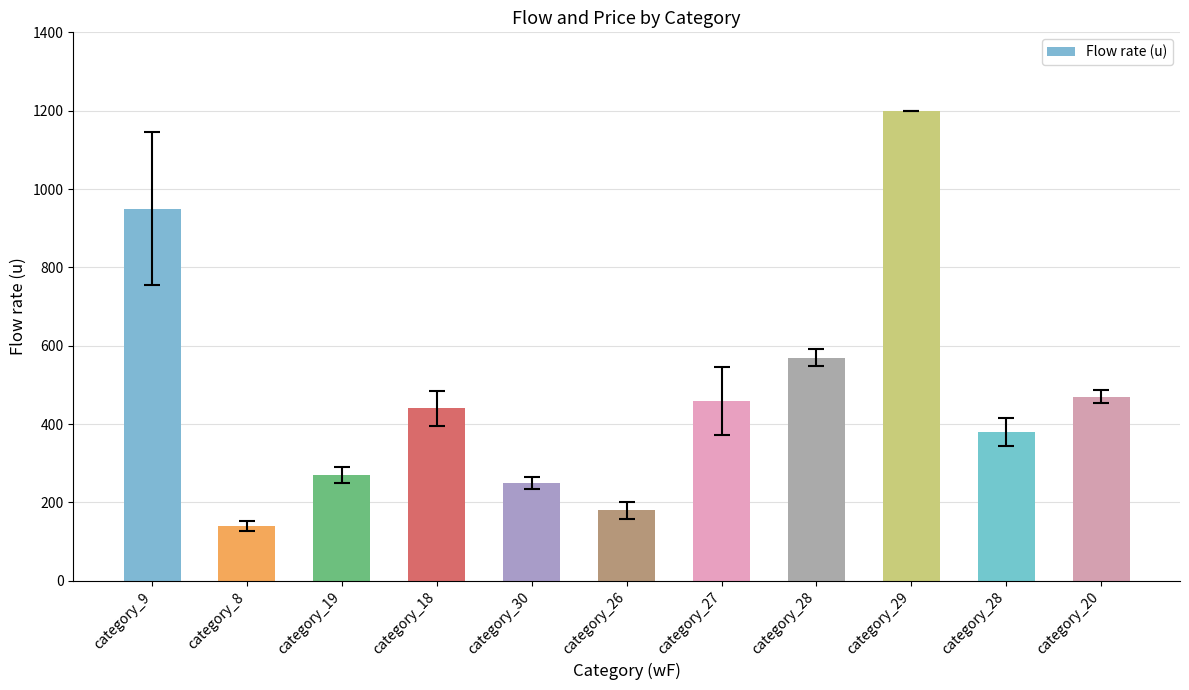

What is the value of the 10th bar from the left?

570